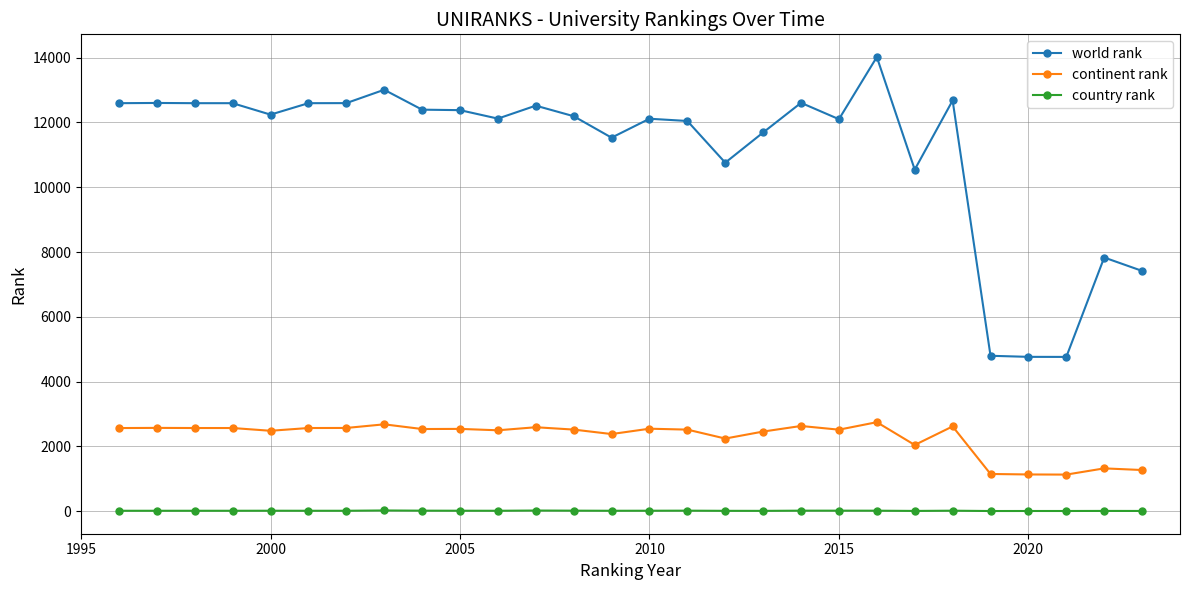

What is the sum of all world rank values?

312032